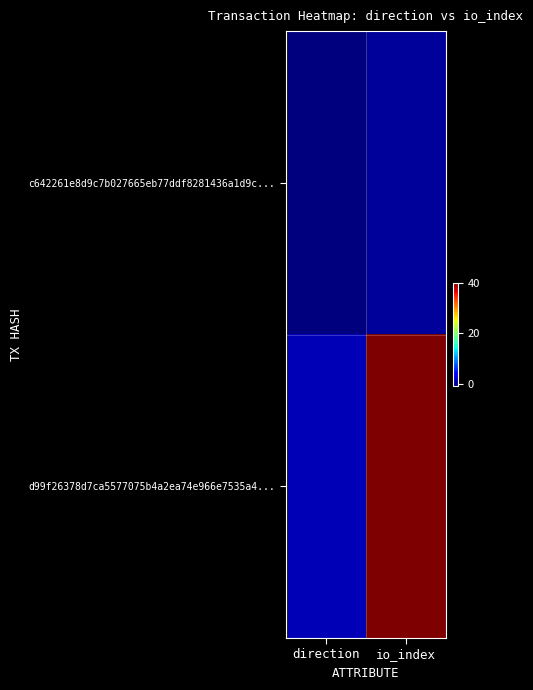

List the series in order of their overall mean, highest first.

d99f26378d7ca5577075b4a2ea74e966e7535a4..., c642261e8d9c7b027665eb77ddf8281436a1d9c...